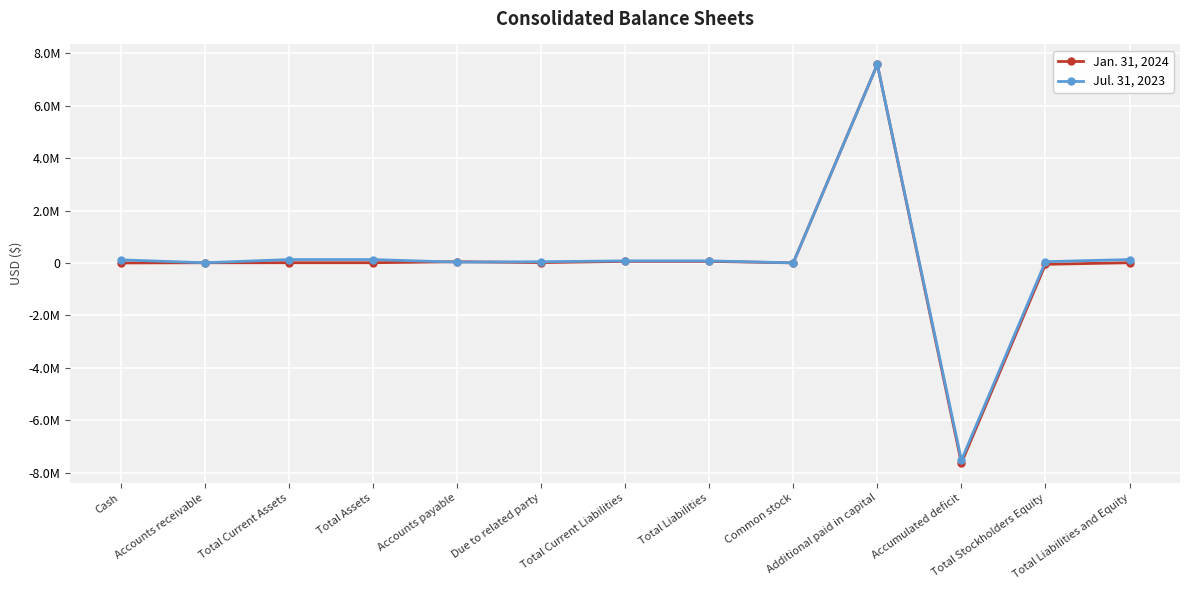

Is it true that Jan. 31, 2024 equals 883 at Cash?

True